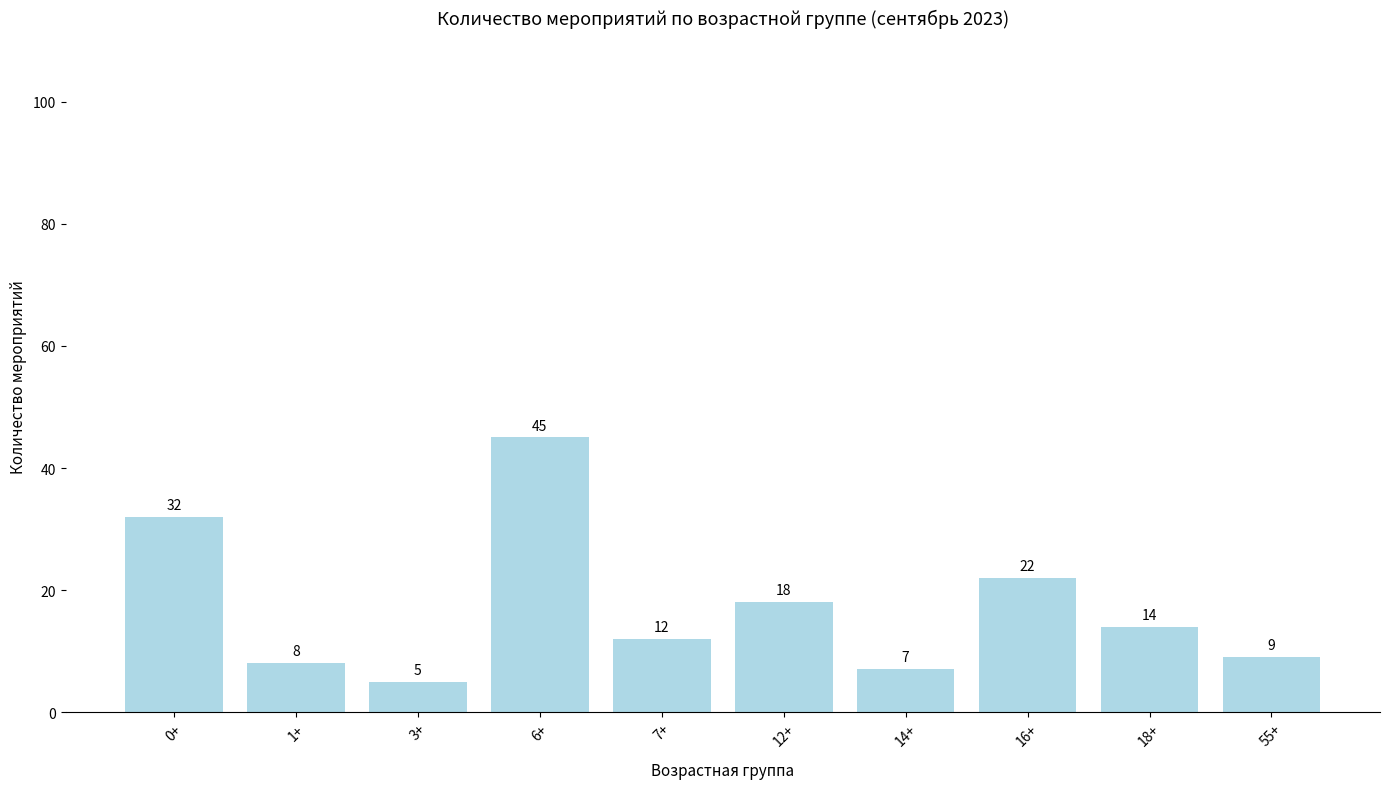

What value does the data have at 12+, to the nearest 10?

20